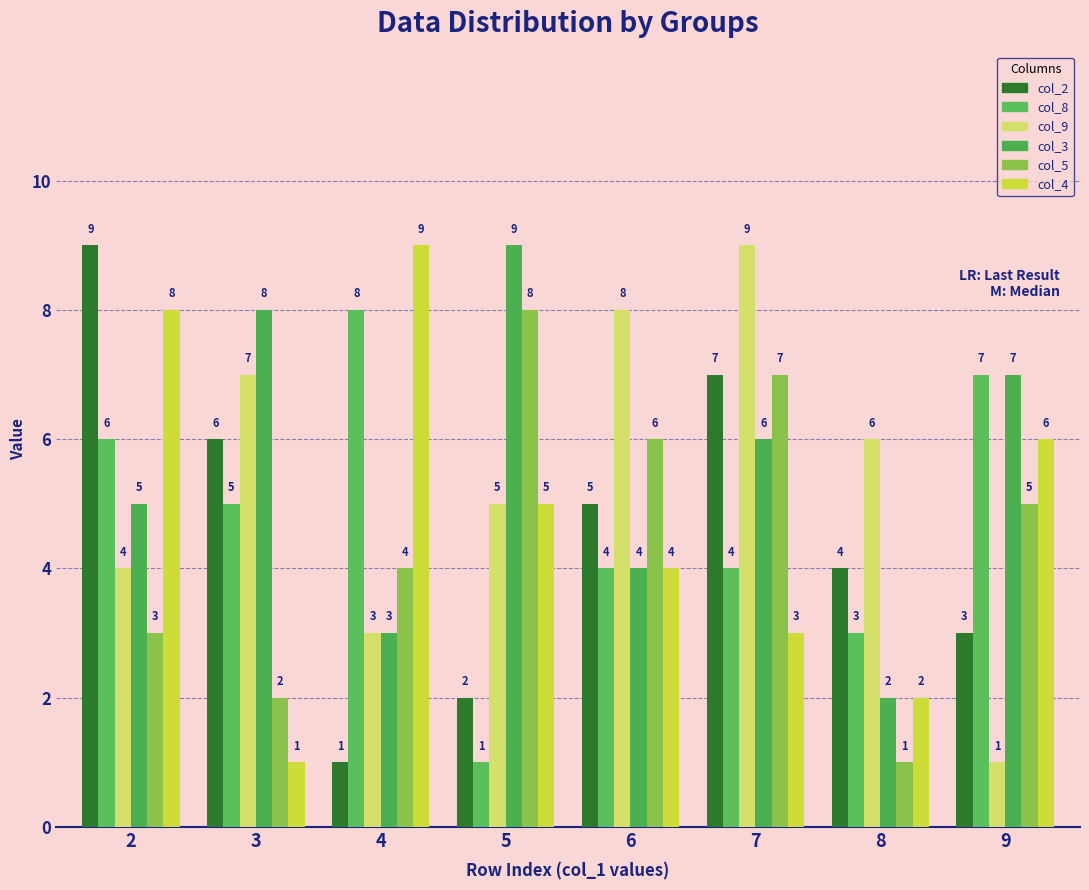

What is the minimum value for col_3?

2